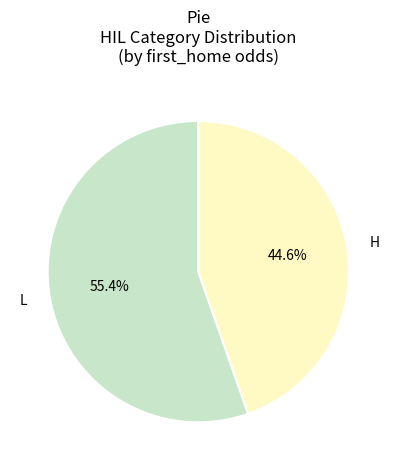

What portion of the pie excludes L?

44.6%